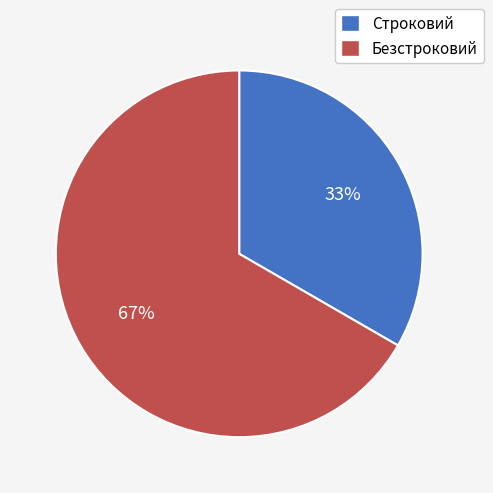

Rank the categories by value from highest to lowest.

Безстроковий, Строковий